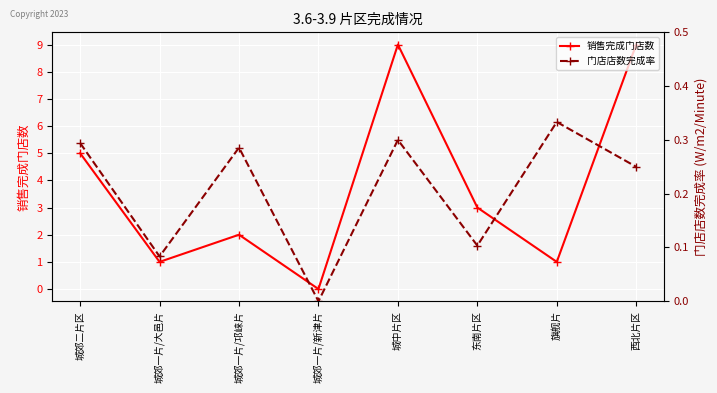

True or false: 销售完成门店数 and 门店店数完成率 intersect in this chart.

False